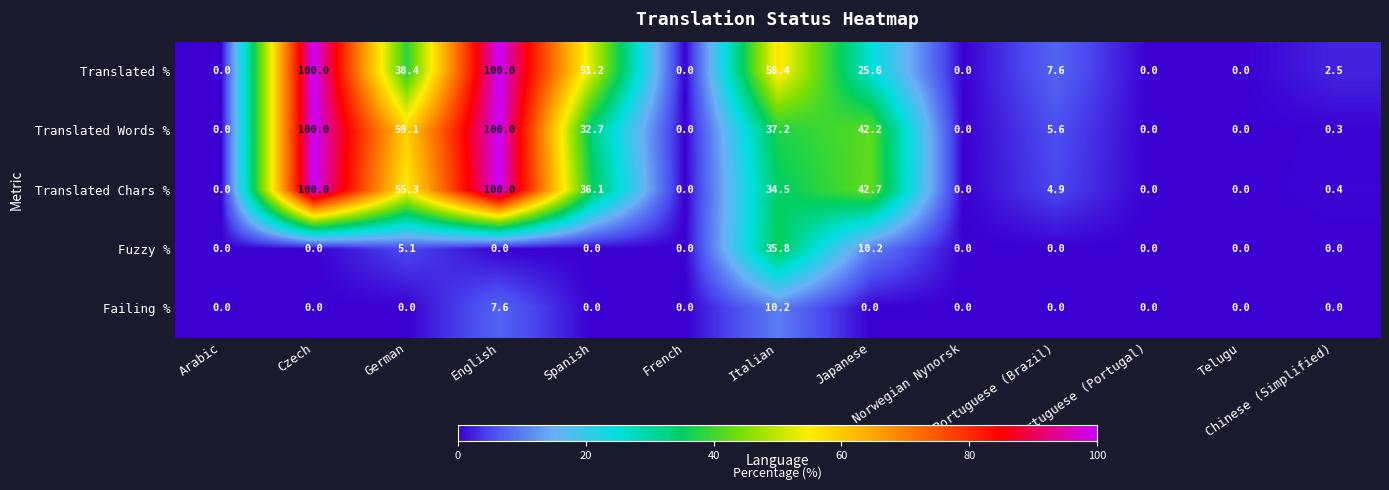

Which series has the largest total across all categories?

Translated %